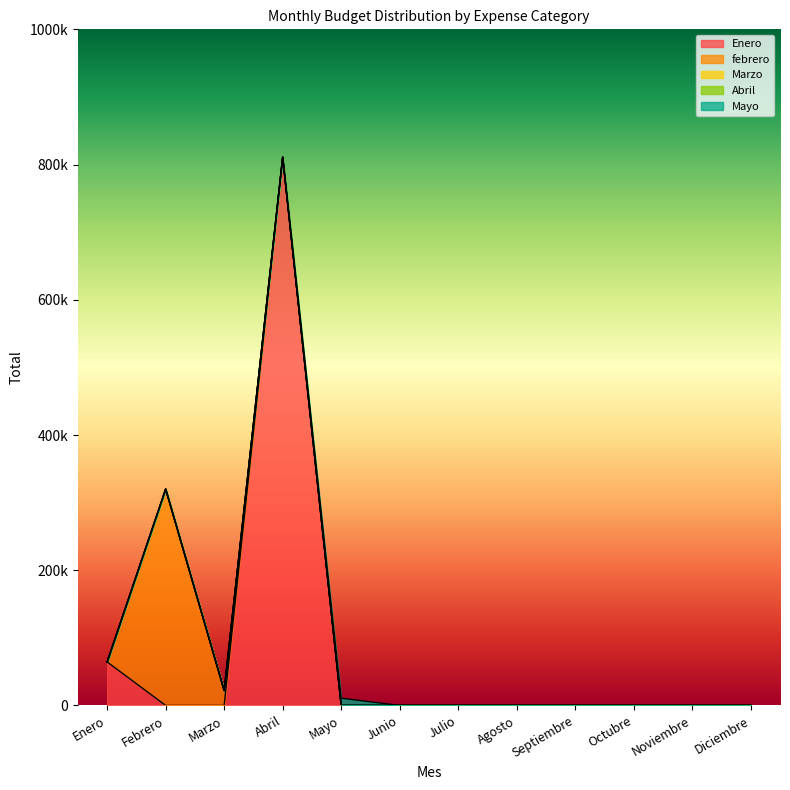

What position from the right is Enero?

12